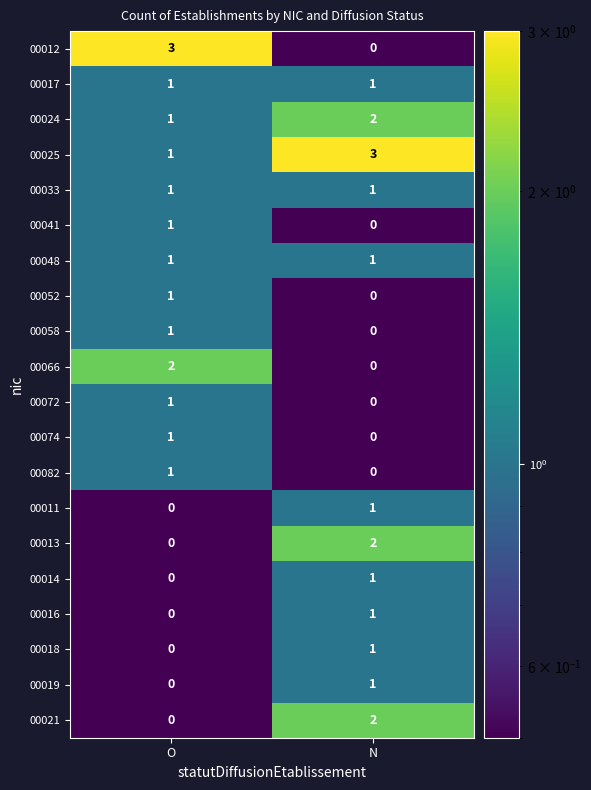

True or false: 00033 has a value of 1 at N.

True